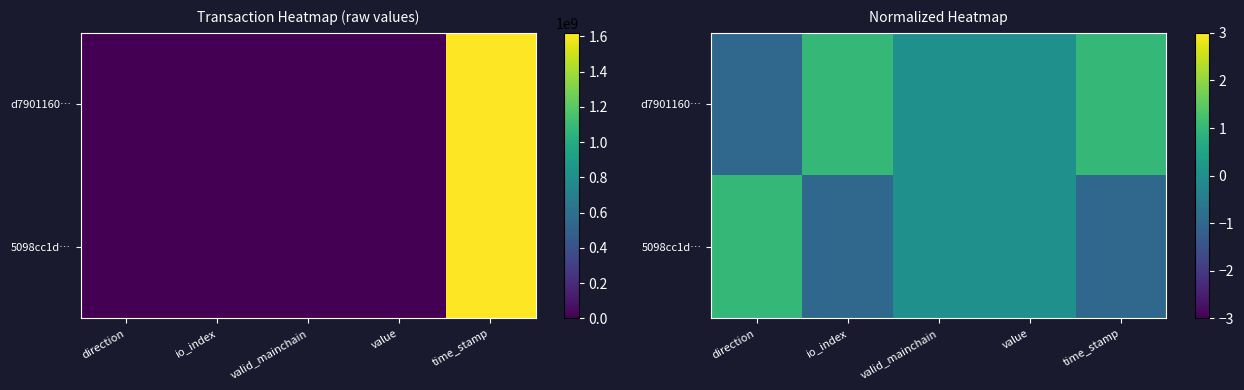

Rank the series at value from highest to lowest value.

d7901160…, 5098cc1d…